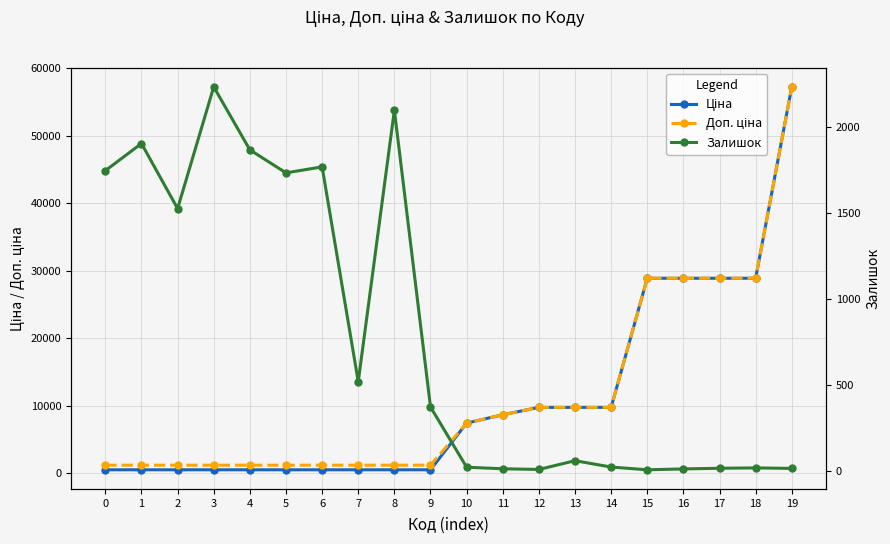

At which category does Залишок reach its first local peak?

1